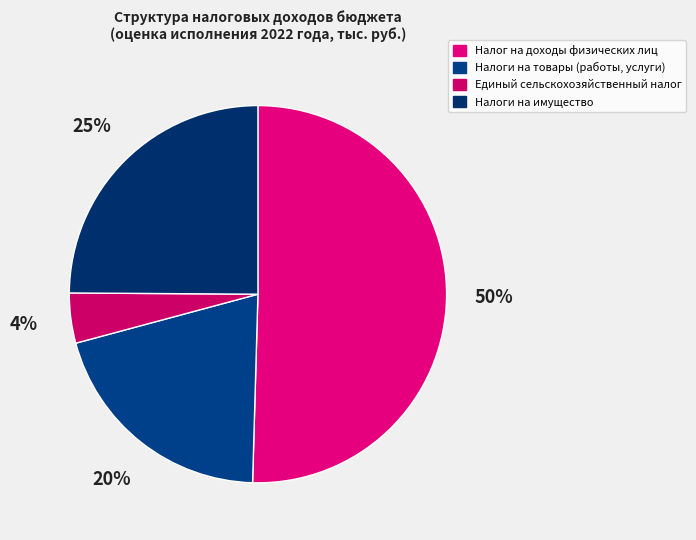

To the nearest percent, what portion does Налоги на имущество represent?

25%